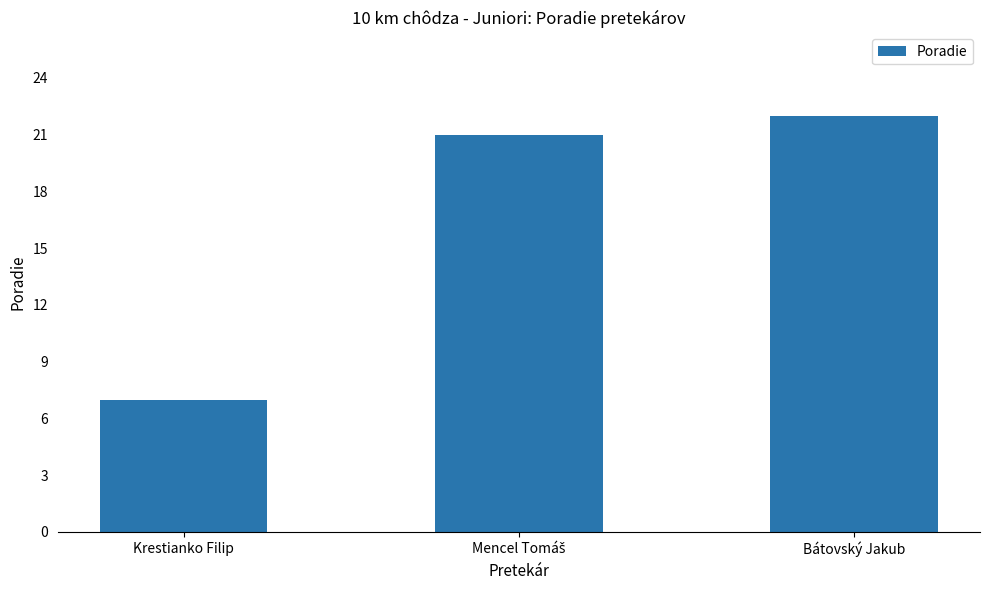

Which category has the highest value across all series?

Bátovský Jakub